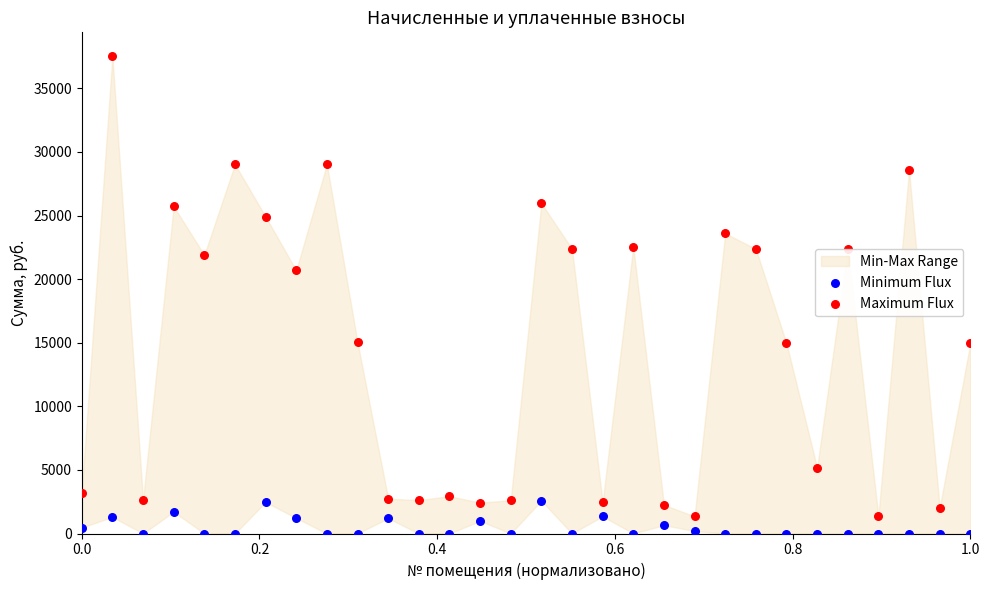

Which series contains the lowest Y value?

Minimum Flux